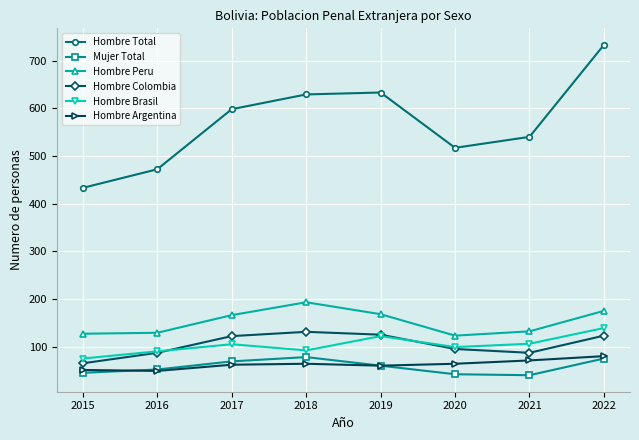

Which series has the widest spread of values?

Hombre Total